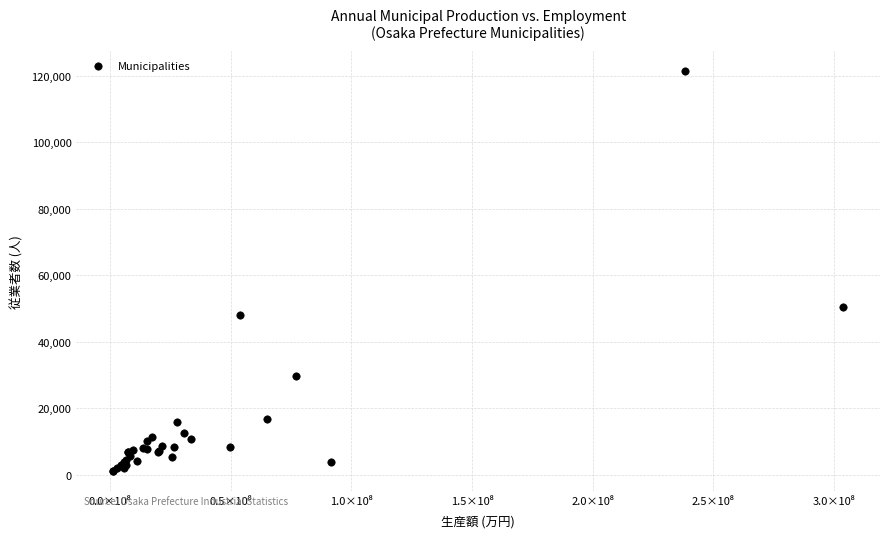

What Y value in the scatter plot is closest to 61241?

50354